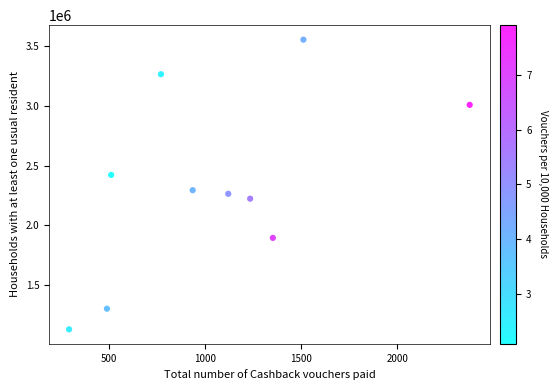

What is the average X value?

1059